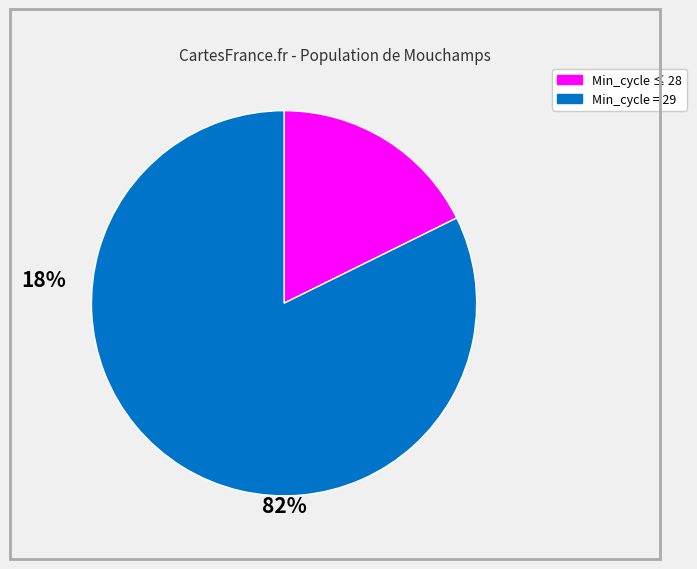

Is there any slice that represents more than half of the pie?

Yes